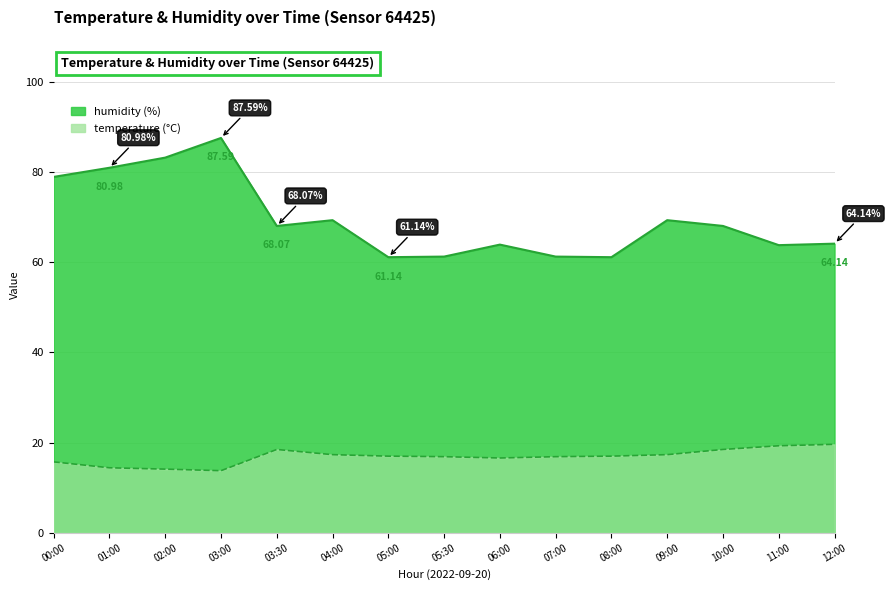

At 05:00, list the series in order from smallest to largest.

temperature, humidity